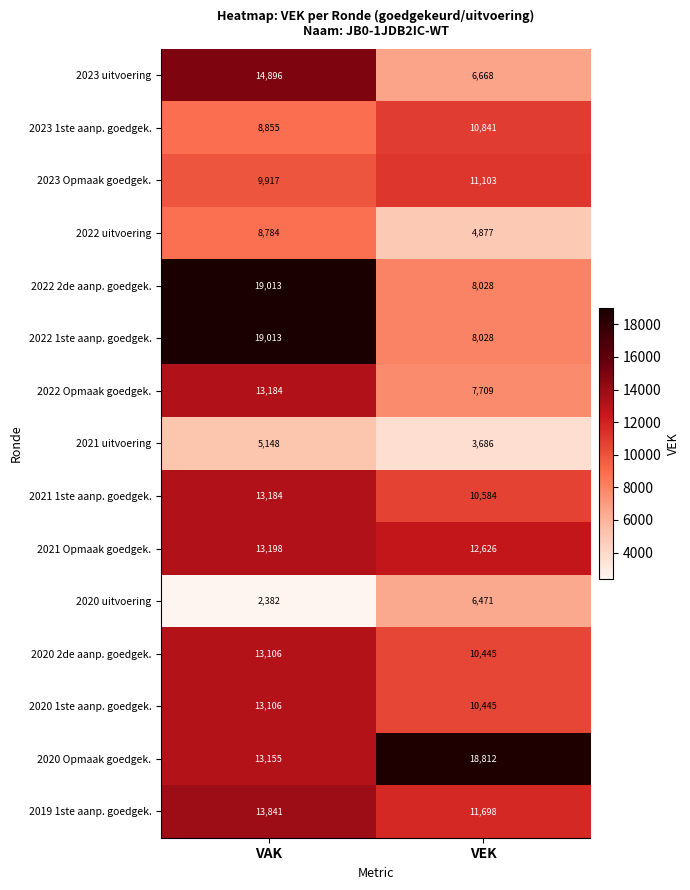

True or false: 2021 Opmaak goedgek. has a value of 12626 at VEK.

True